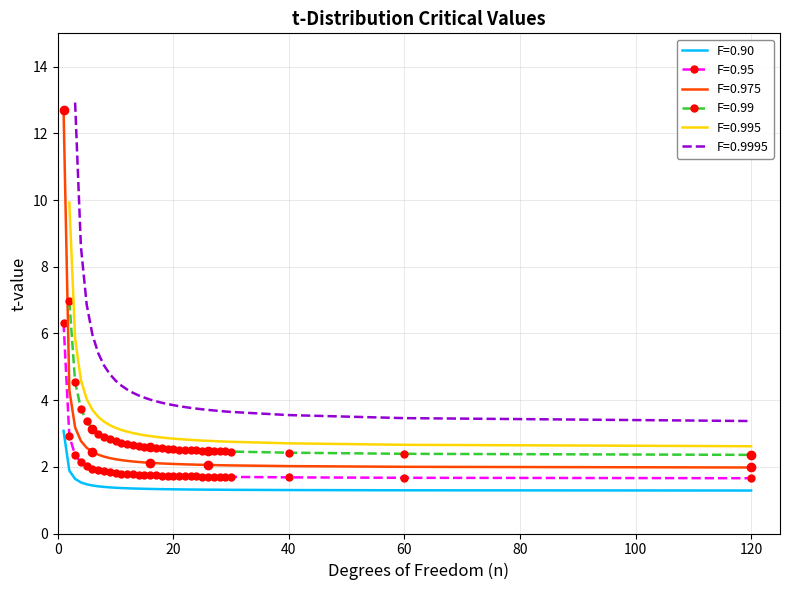

What is the value of the F=0.90 point at the 24th from the left?

1.3